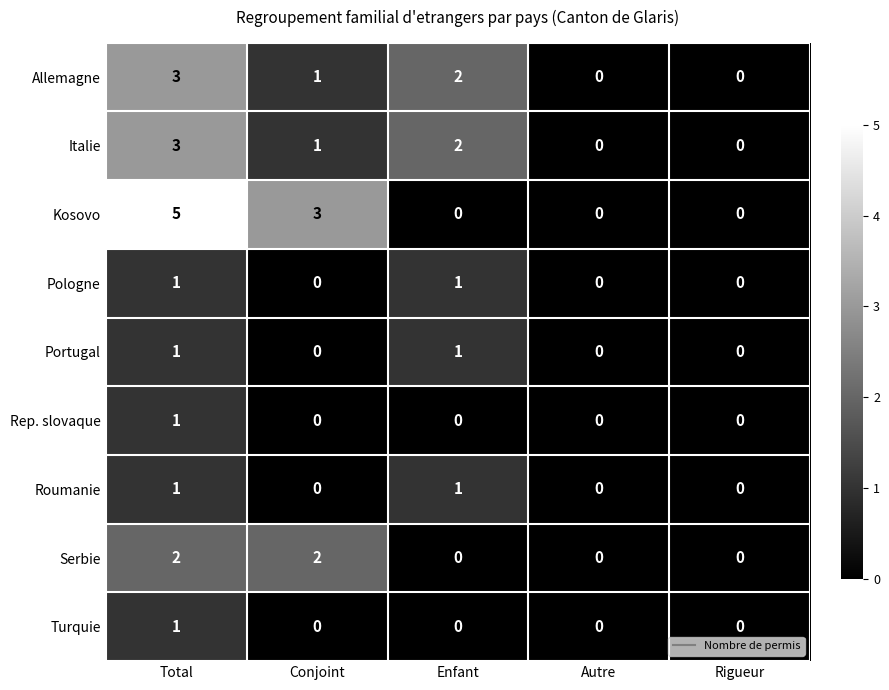

True or false: Roumanie has a value of 0 at Total.

False